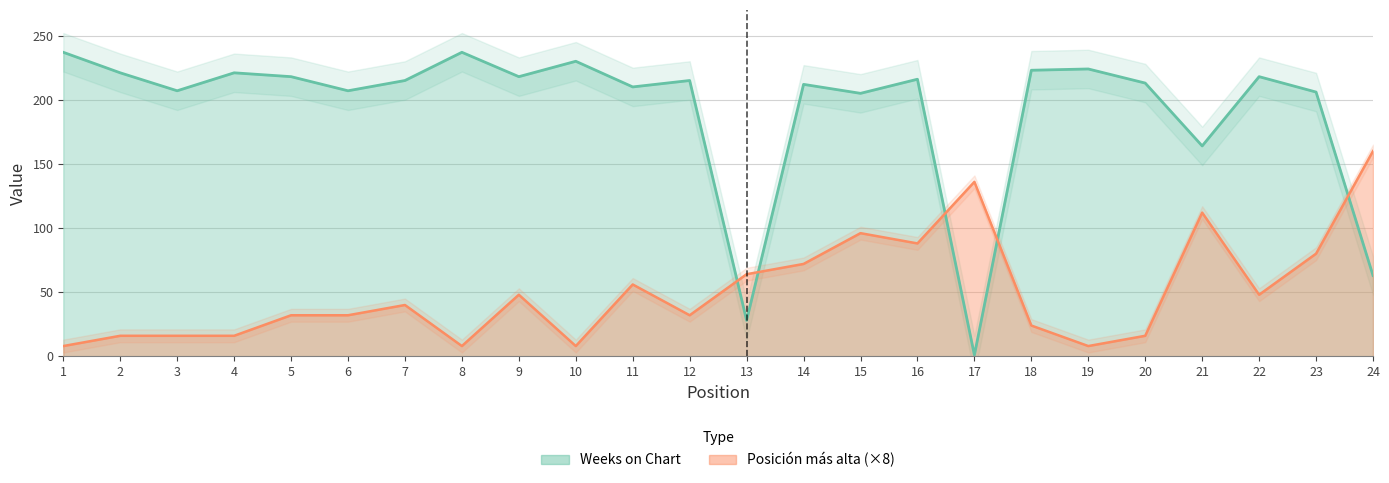

Where do Weeks on Chart and Posición más alta first cross each other?

12 and 13